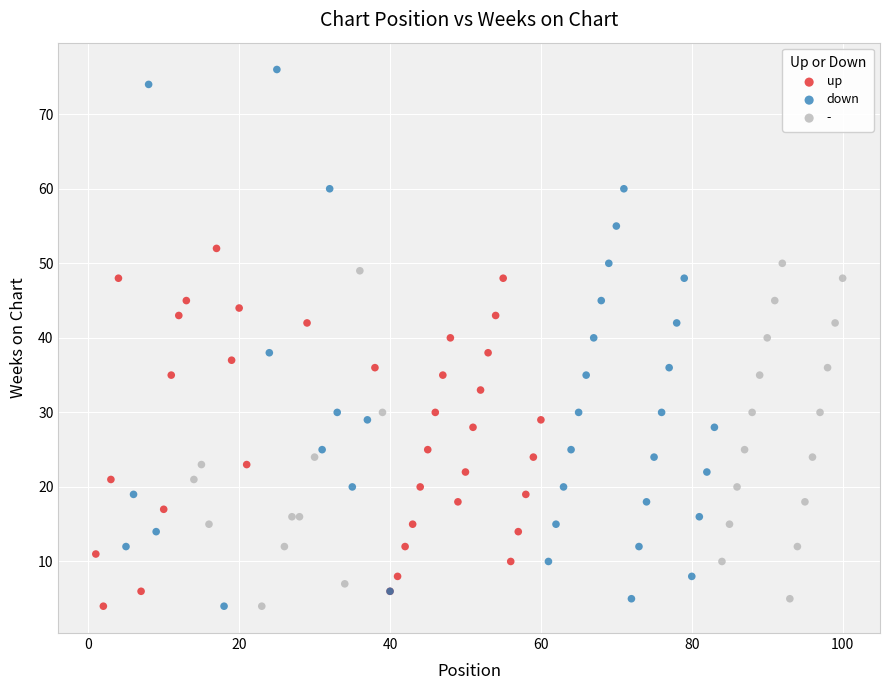

Which series has the widest spread of Y values?

down